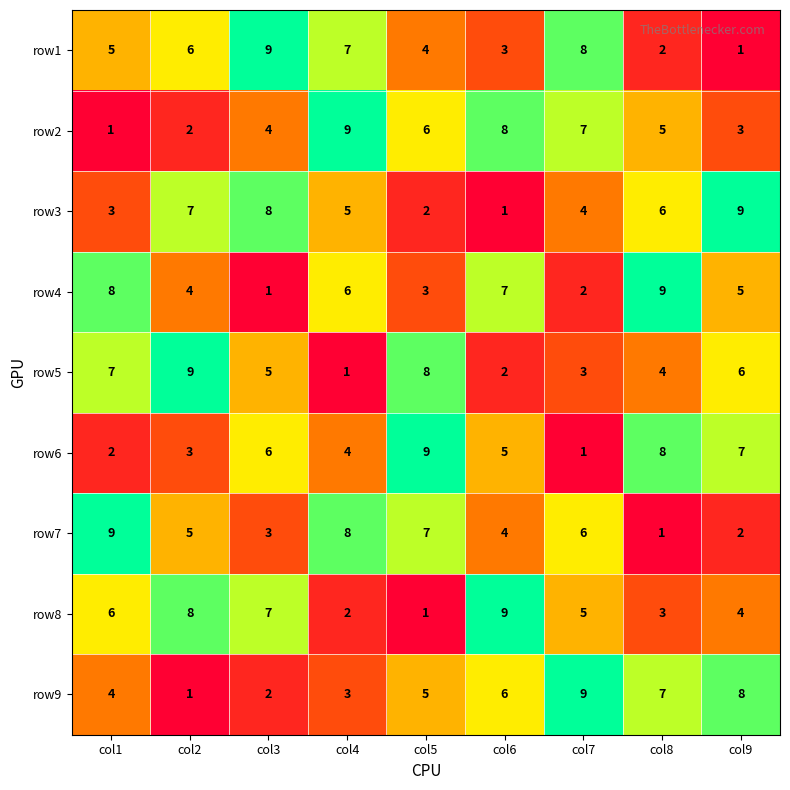

Where does the row2 series first go above 5?

col4